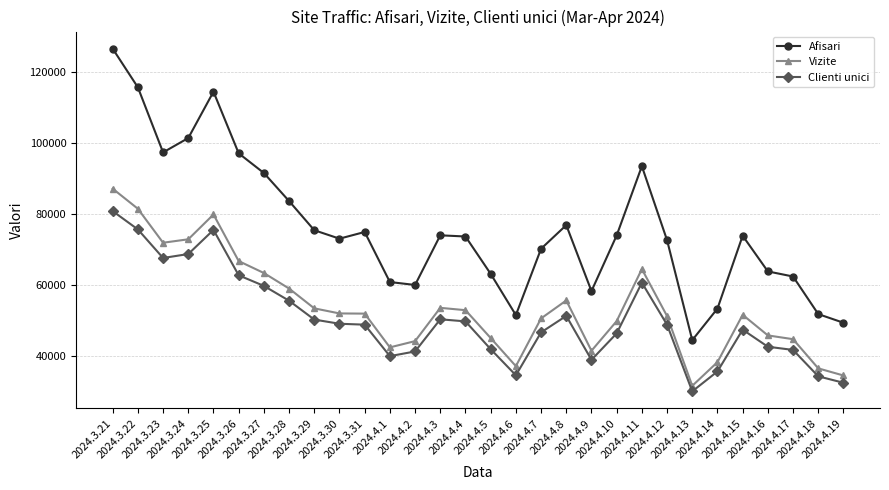

Which label corresponds to the largest value in the chart?

2024.3.21